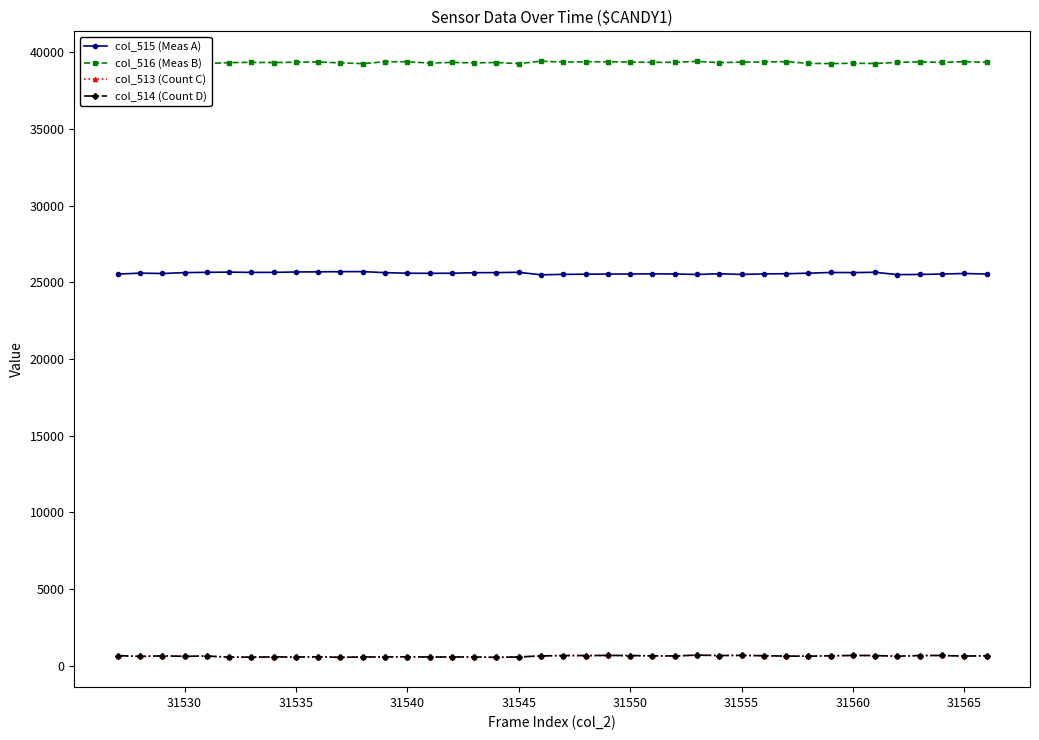

What is the sum of all col_516 (Meas B) values?

1573589